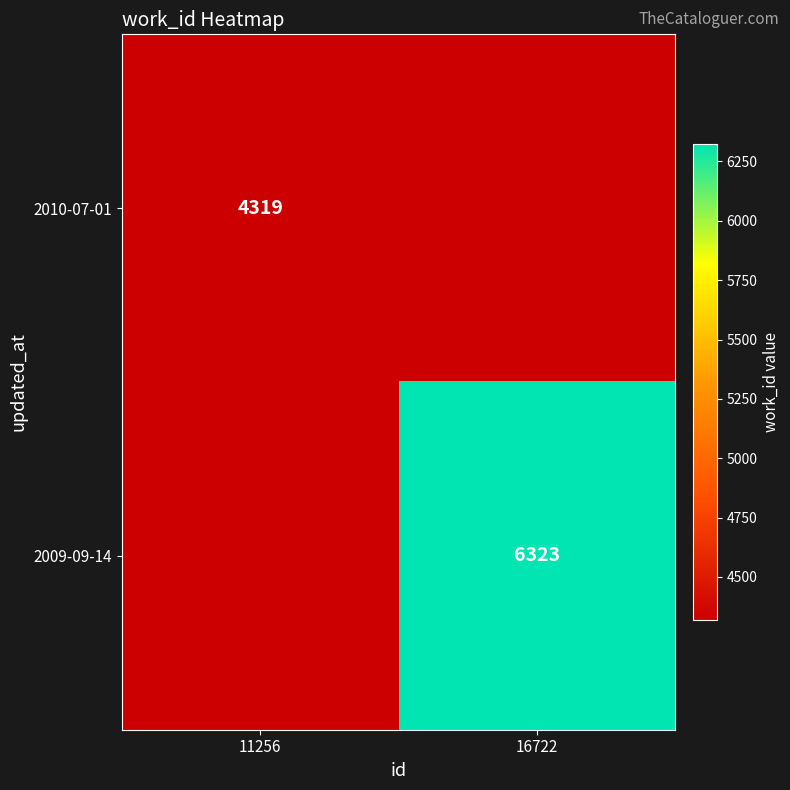

Is the value of 2009-09-14 at 16722 greater than the value of 2010-07-01 at 11256?

Yes